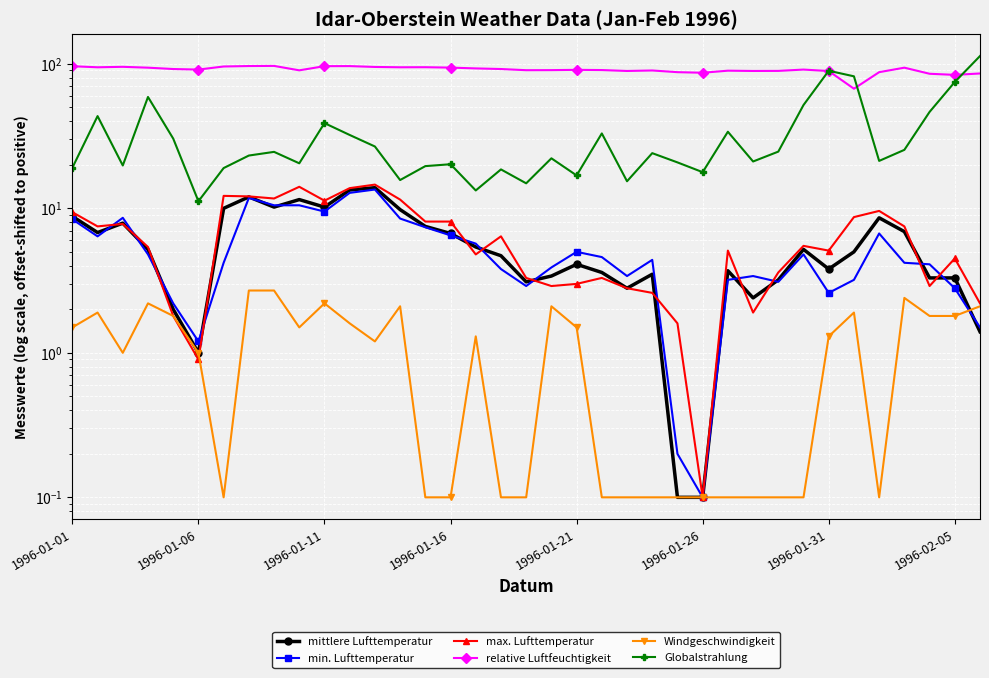

Which series has the largest total across all categories?

relative Luftfeuchtigkeit